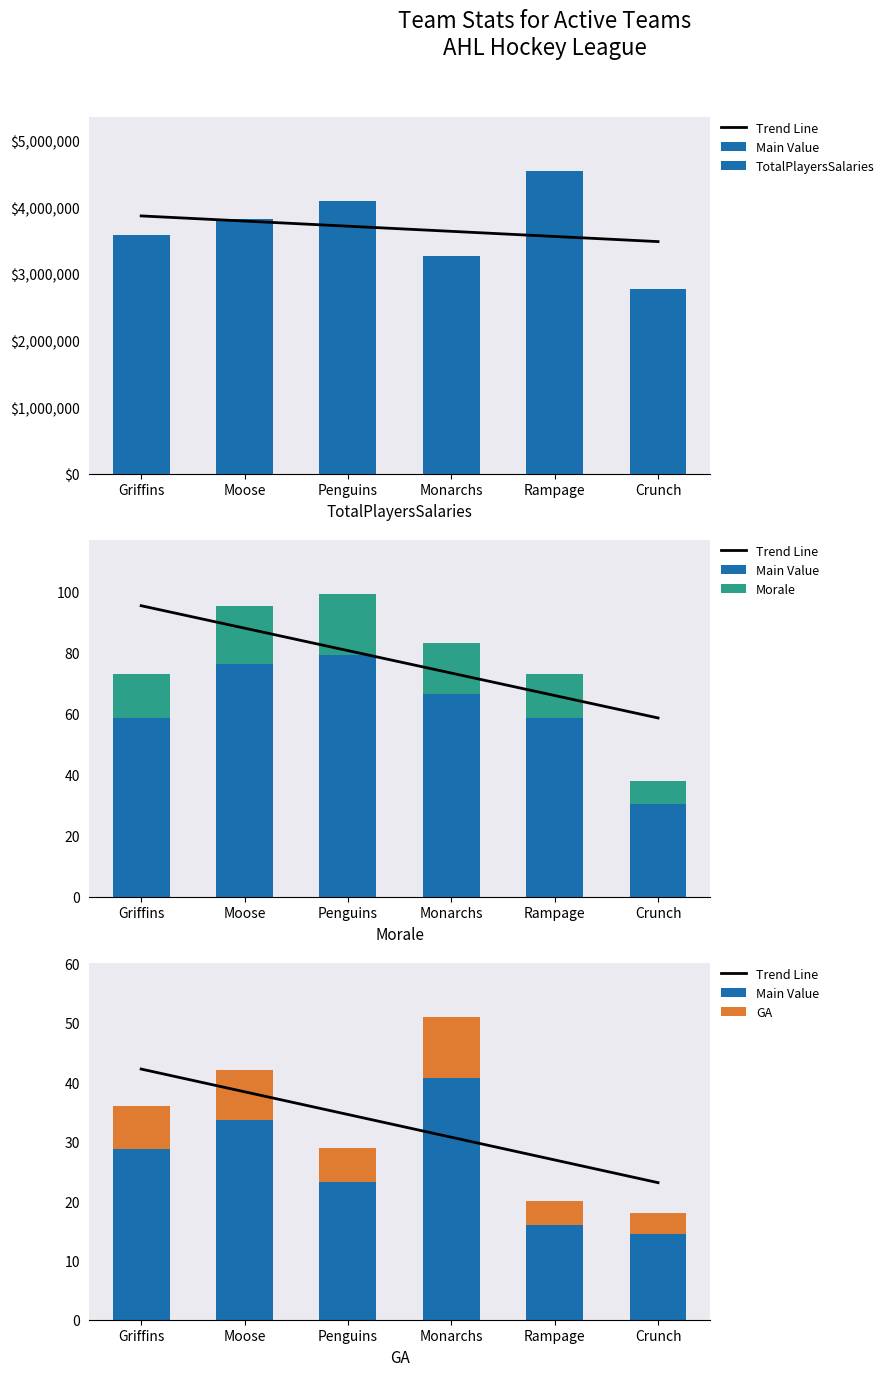

Between Monarchs and Rampage, which is larger?

Monarchs